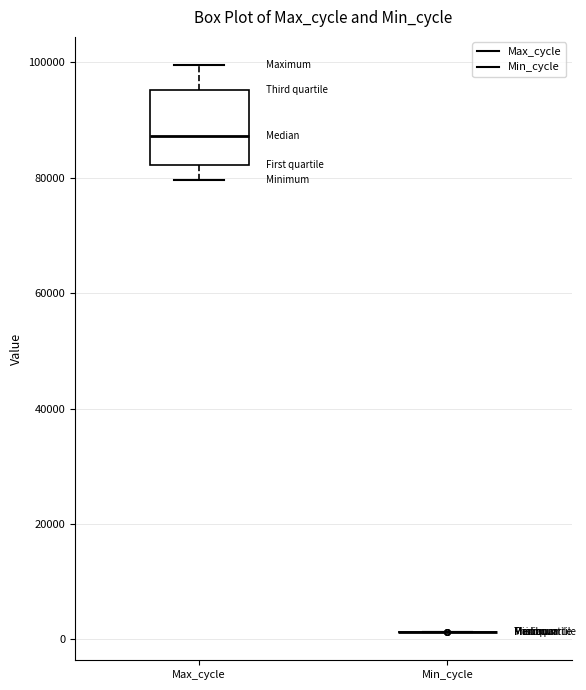

Where does the median line of the box for Max_cycle sit on the y-axis? The values are not printed on the chart, so give them approximately, as read against the axis.

88000